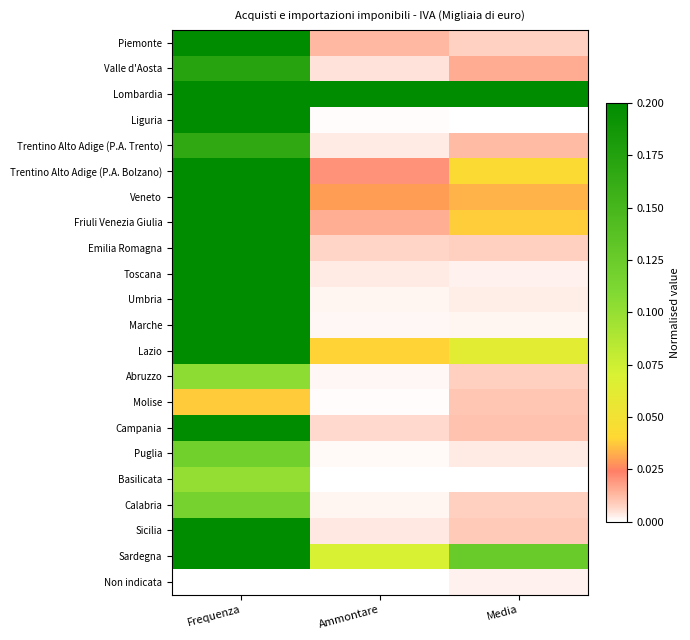

At Frequenza, list the series in order from smallest to largest.

Non indicata, Molise, Basilicata, Abruzzo, Calabria, Puglia, Trentino Alto Adige (P.A. Trento), Valle d'Aosta, Sicilia, Friuli Venezia Giulia, Umbria, Marche, Trentino Alto Adige (P.A. Bolzano), Liguria, Campania, Sardegna, Lazio, Emilia Romagna, Veneto, Toscana, Lombardia, Piemonte